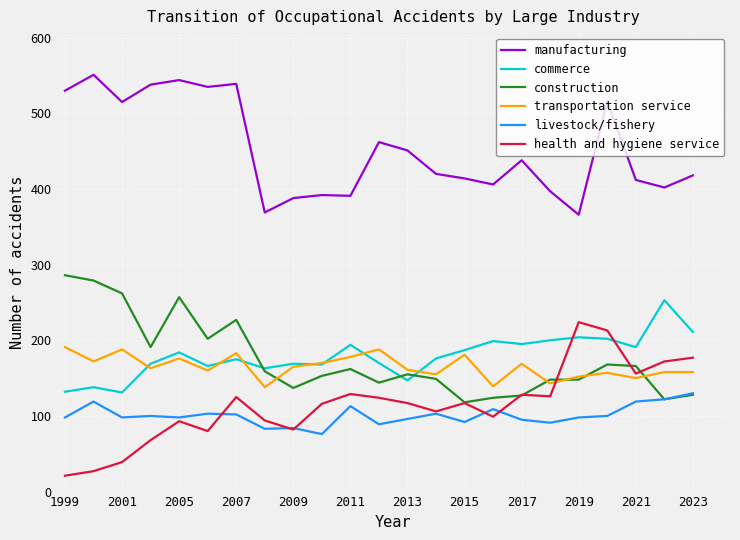

Count the number of categories in the chart.

23